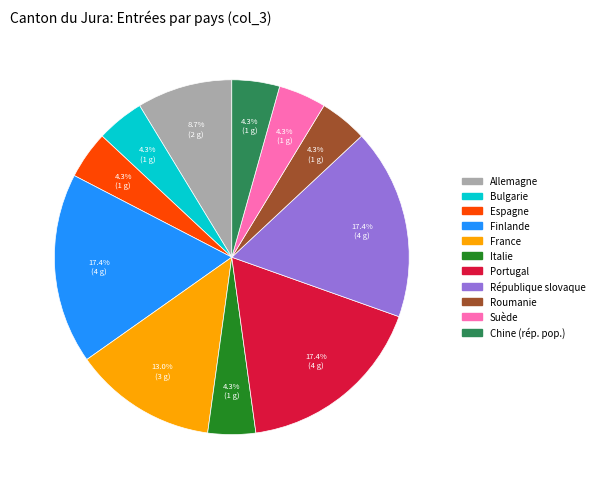

What is the ratio of the value at Bulgarie to the value at Espagne?

1.0